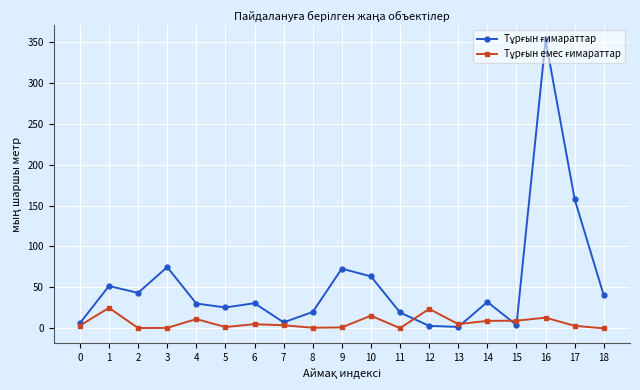

What is the greatest value displayed?

352.3